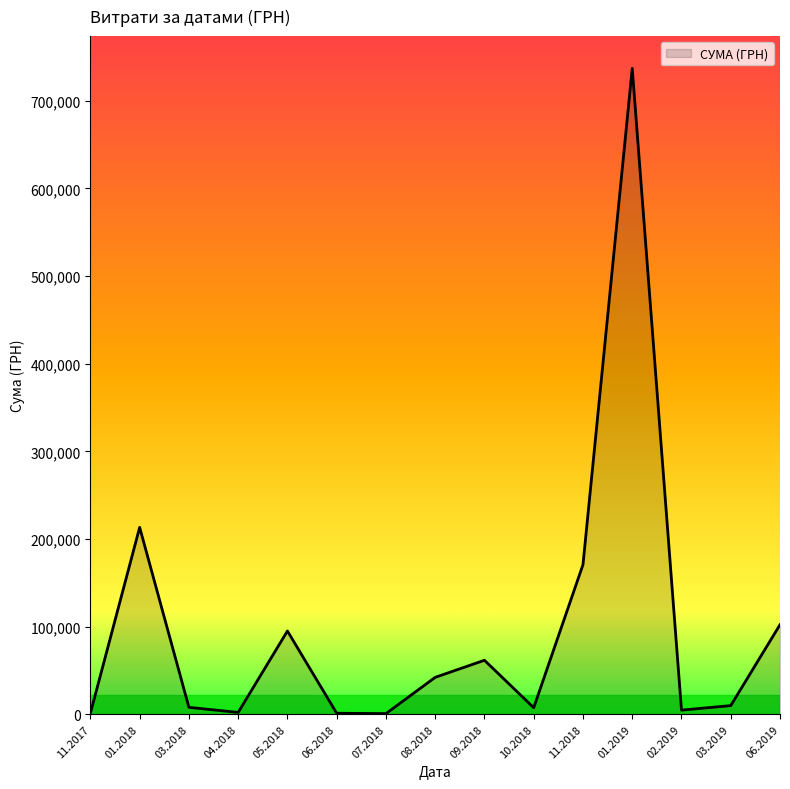

What is the smallest value displayed?

660.0